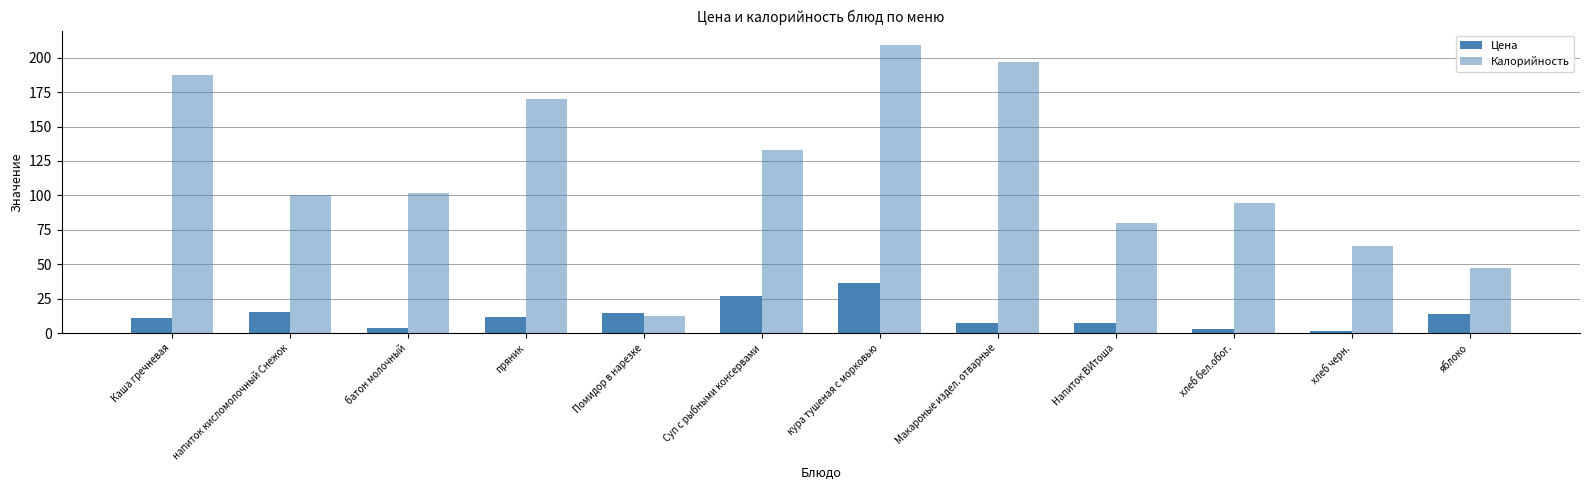

The value of Цена at Макароные издел. отварные is 4.0. True or false?

False